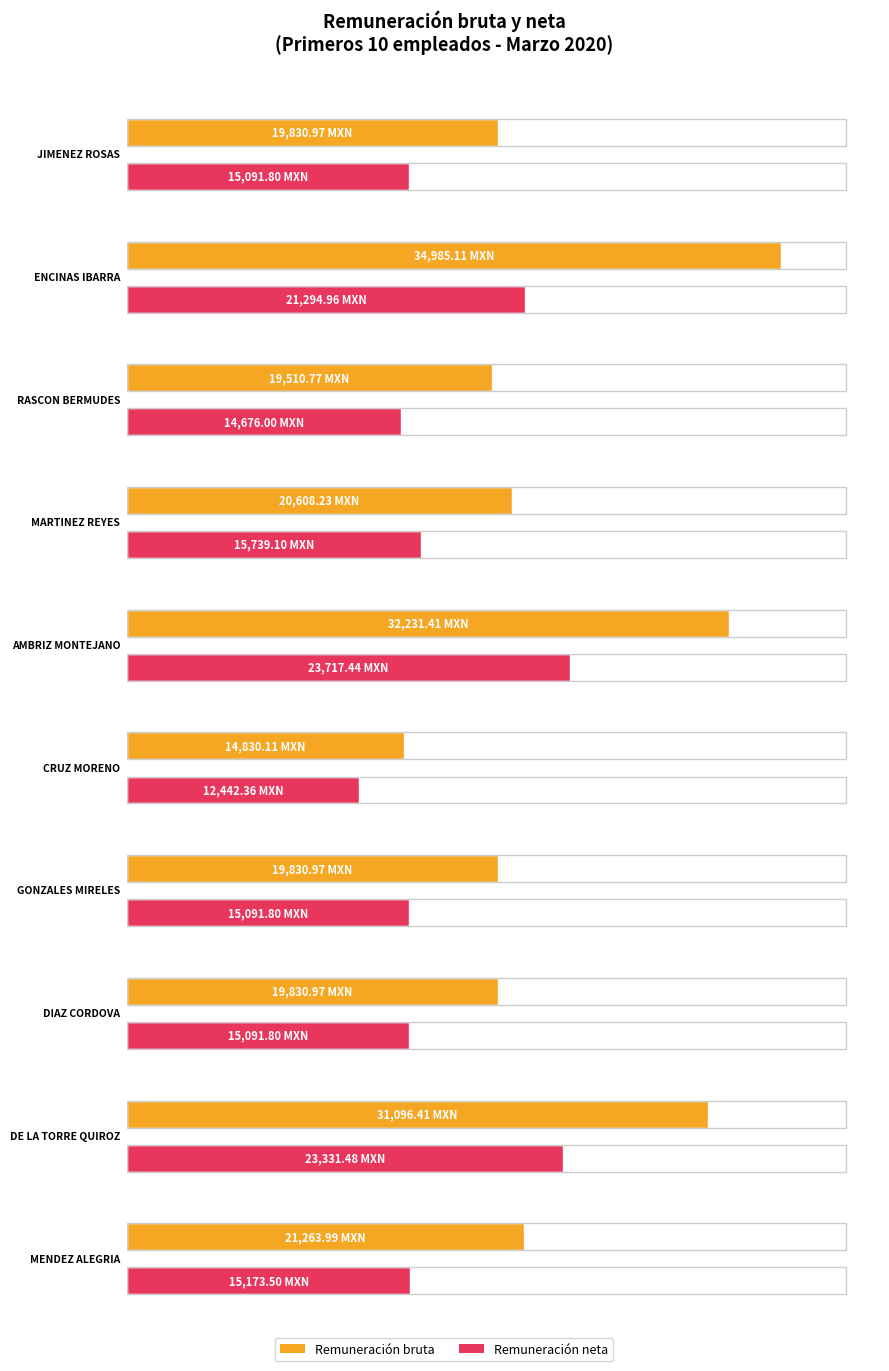

Where is Remuneración neta nearest to the value 18079?

MARTINEZ REYES